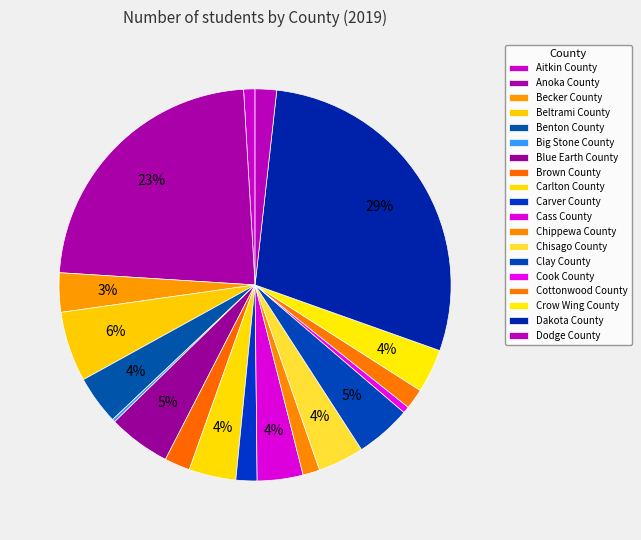

What portion of the pie excludes Cass County?

96.2%